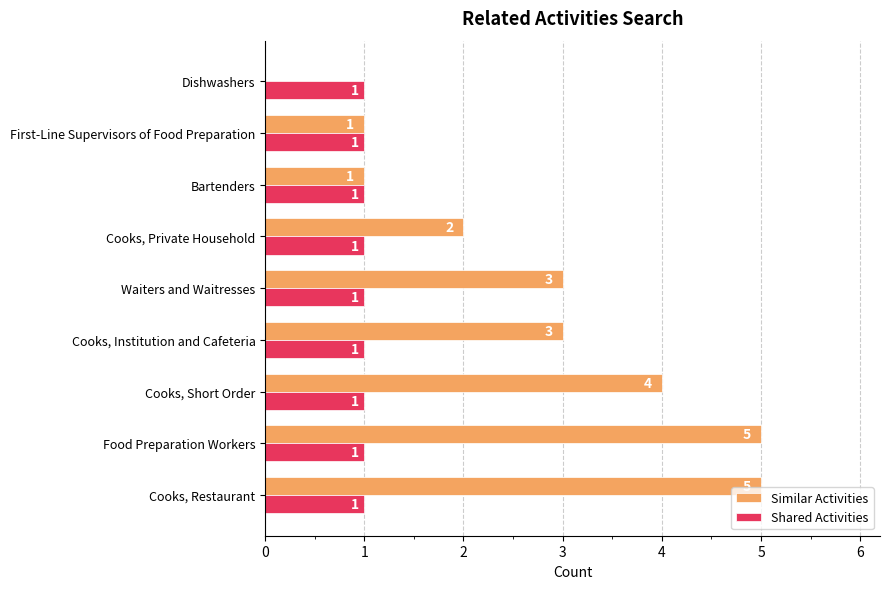

What is the sum of the Similar Activities values at Cooks, Institution and Cafeteria and Cooks, Private Household?

5